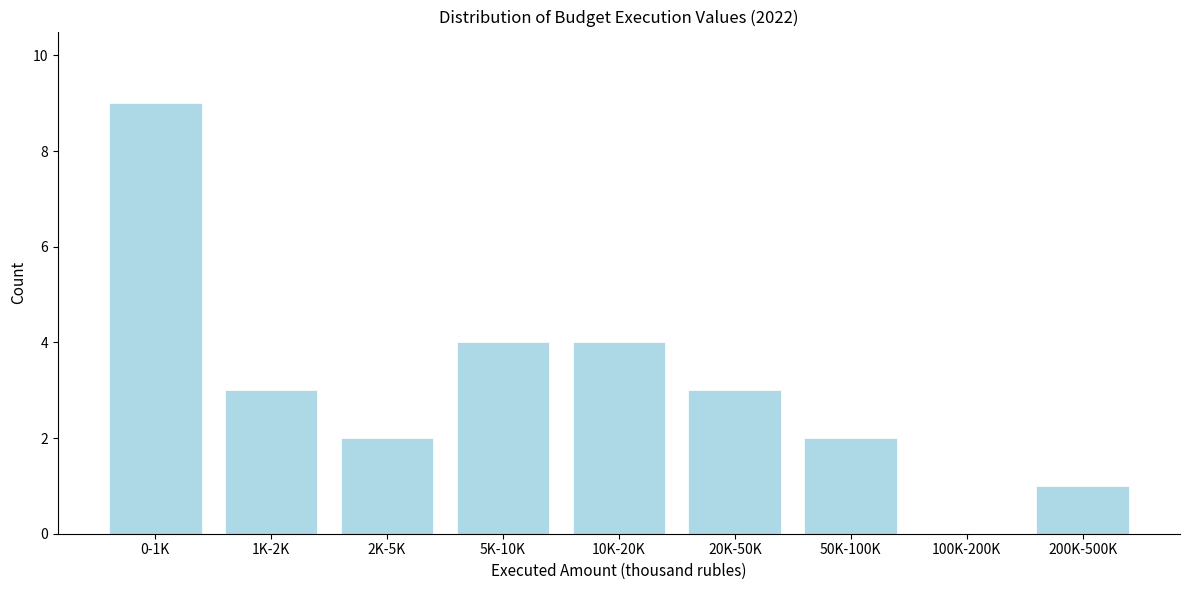

Reading left to right, what are all the values shown in this chart?

0-1K=9	1K-2K=3	2K-5K=2	5K-10K=4	10K-20K=4	20K-50K=3	50K-100K=2	100K-200K=0	200K-500K=1